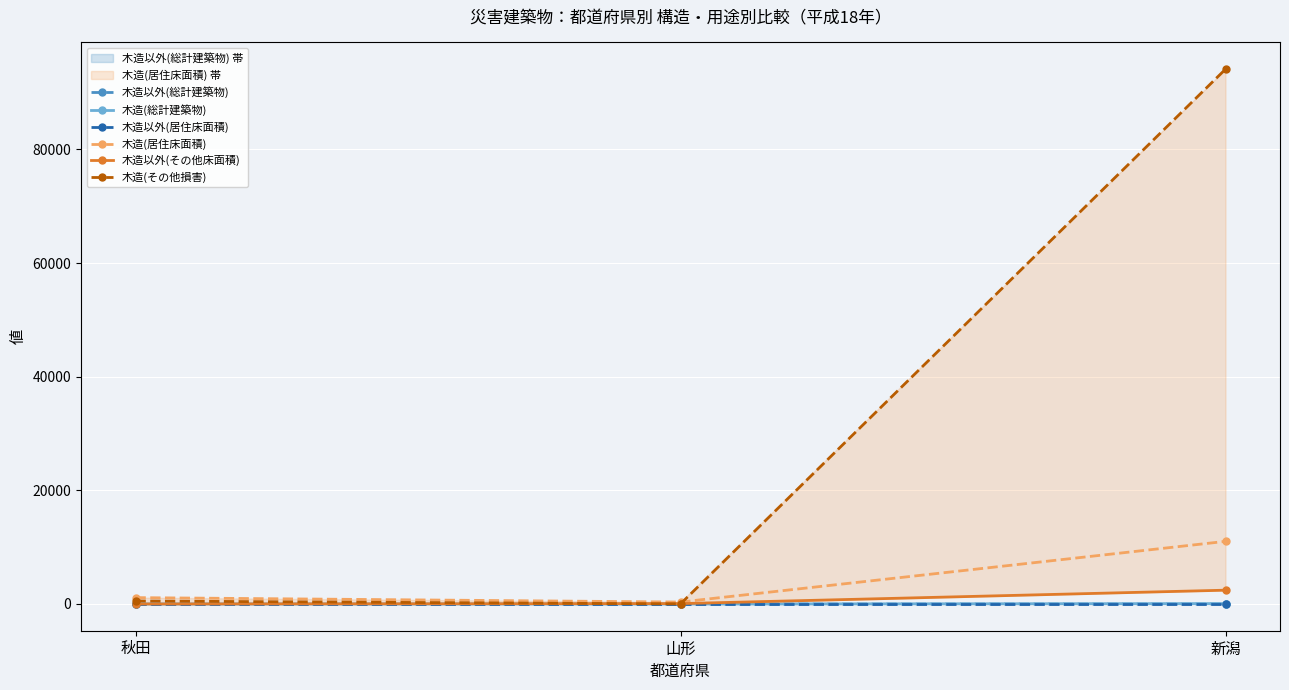

How many positive values does the 木造以外(総計建築物) series have?

2